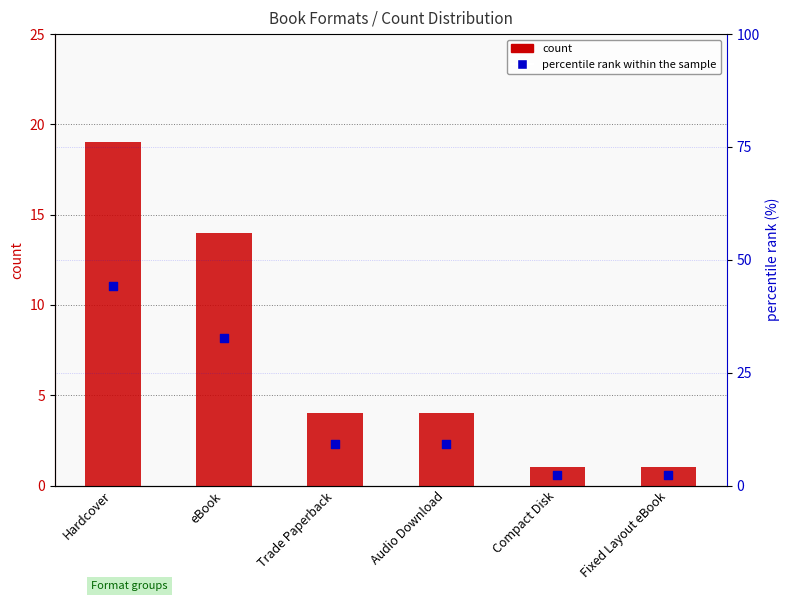

Which series has the largest total across all categories?

percentile rank within the sample